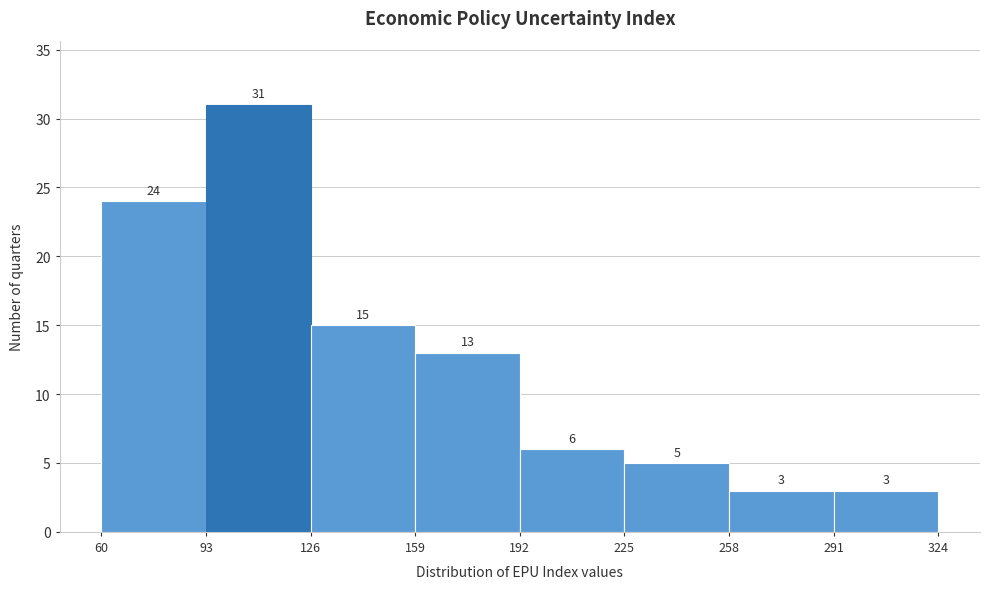

Reading left to right, list every bar in this chart as the range it spans on the x-axis followed by its height.

60 to 93: 24
93 to 126: 31
126 to 159: 15
159 to 192: 13
192 to 225: 6
225 to 258: 5
258 to 291: 3
291 to 324: 3